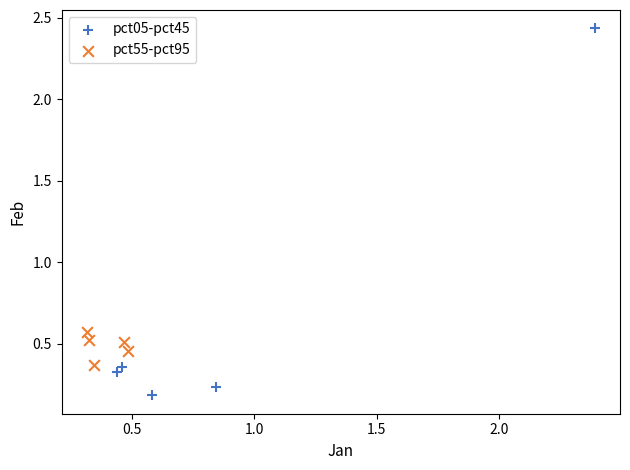

Which series contains the lowest Y value?

pct05-pct45